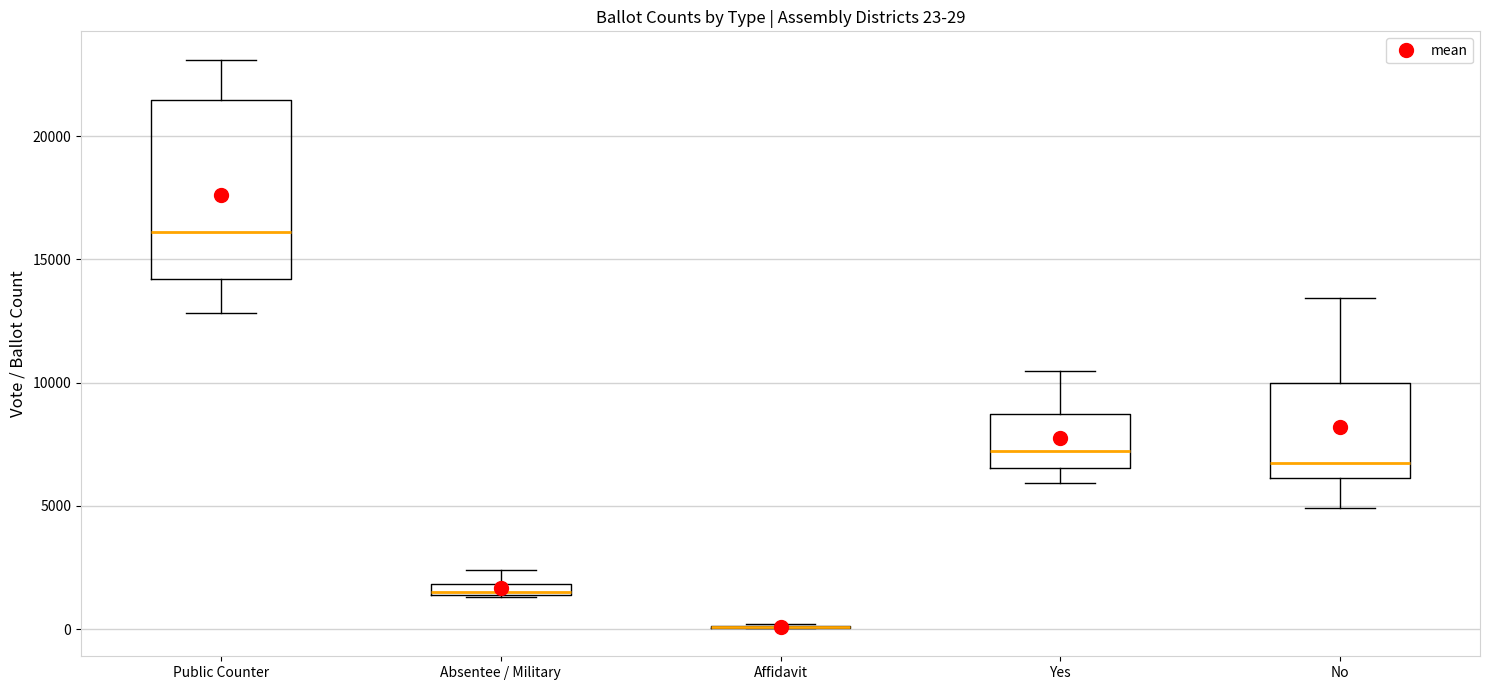

Which box is the tallest, from its lower edge to its upper edge?

Public Counter